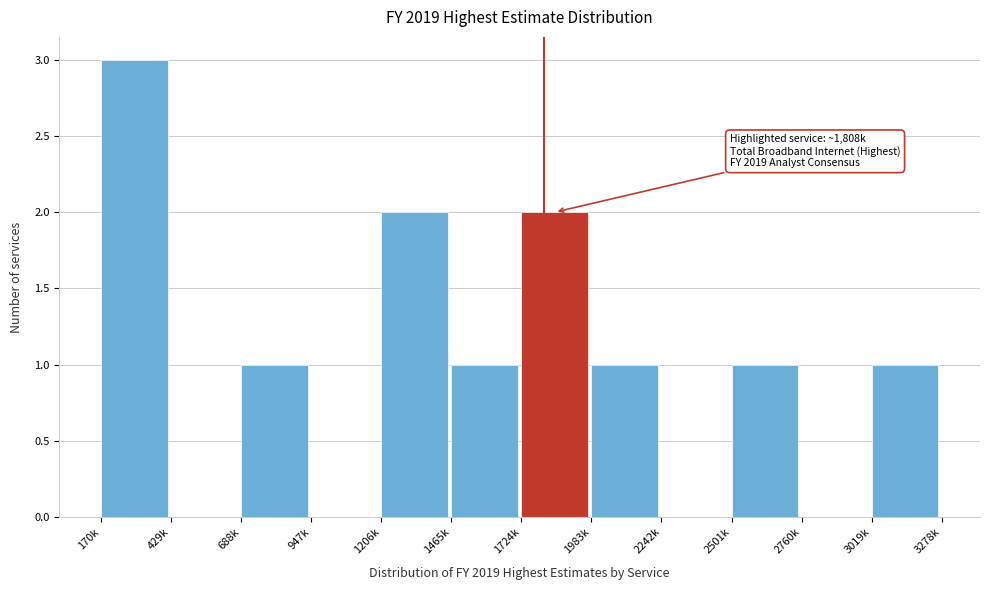

Reading left to right, what are all the values shown in this chart?

170k=3	429k=0	688k=1	947k=0	1206k=2	1465k=1	1724k=2	1983k=1	2242k=0	2501k=1	2760k=0	3019k=1